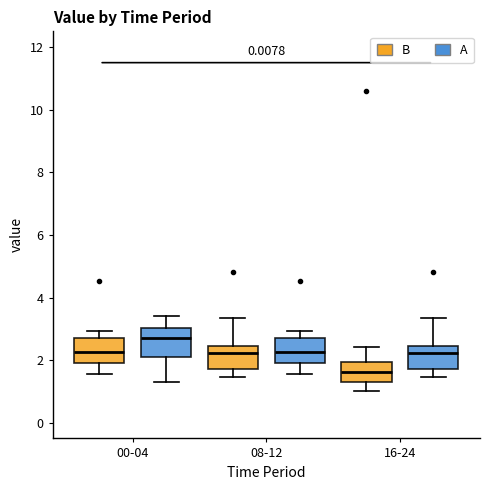

Where does the lower whisker of the box for 00-04 (A) end on the y-axis? The values are not printed on the chart, so give them approximately, as read against the axis.

1.4